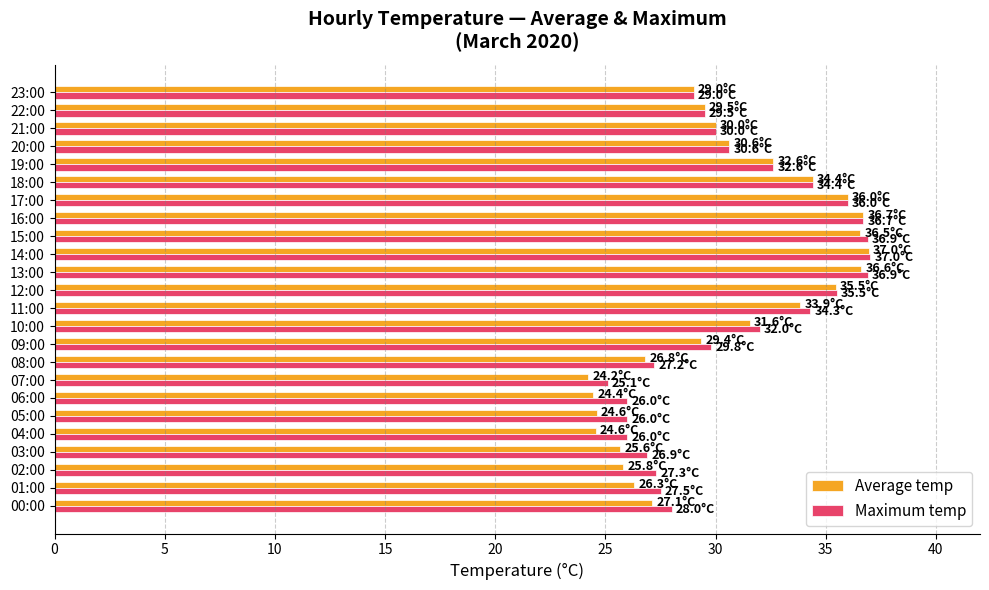

What is the sum of the Maximum temp values at 07:00 and 14:00?

62.1